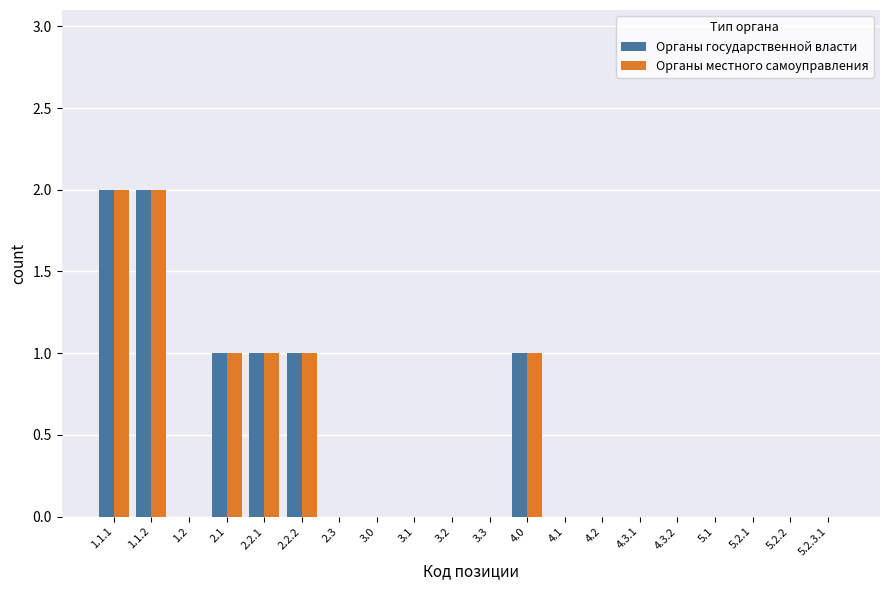

The Органы местного самоуправления series shows 1 at 3.1. True or false?

False